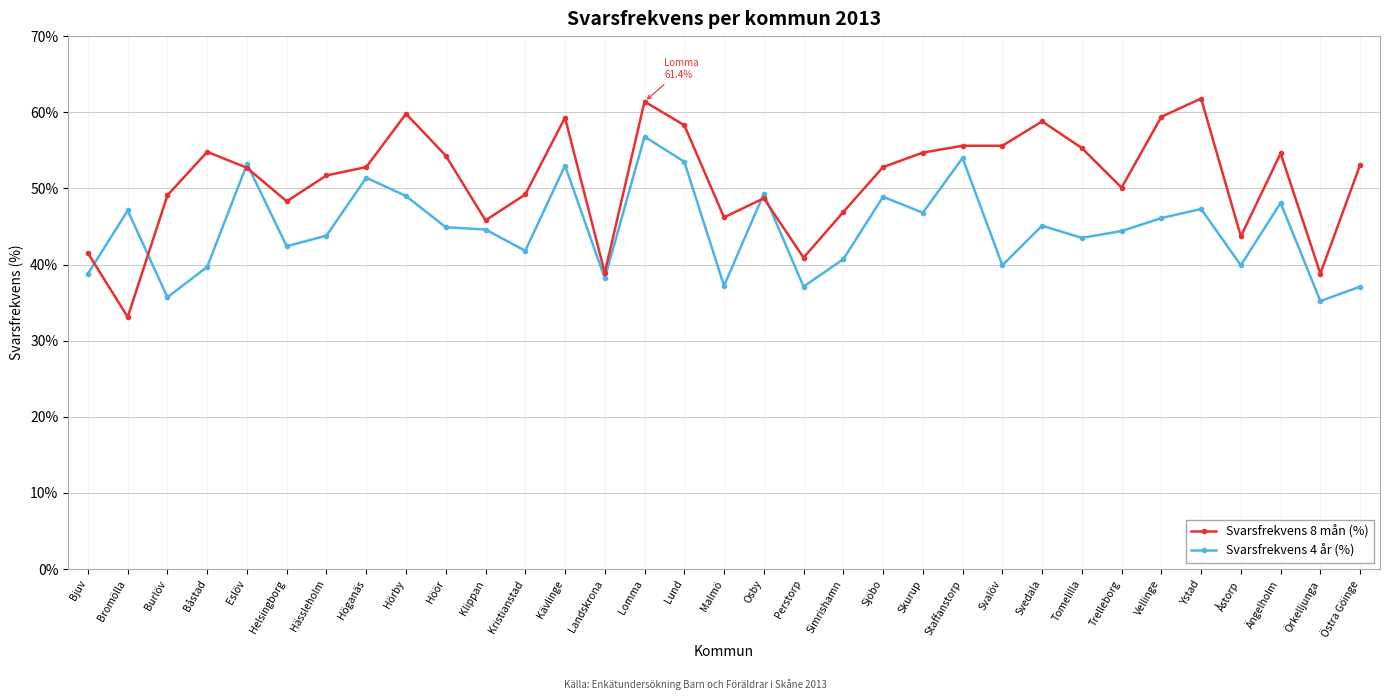

True or false: Svarsfrekvens 8 mån (%) has more than 0 points higher than both neighbors.

True